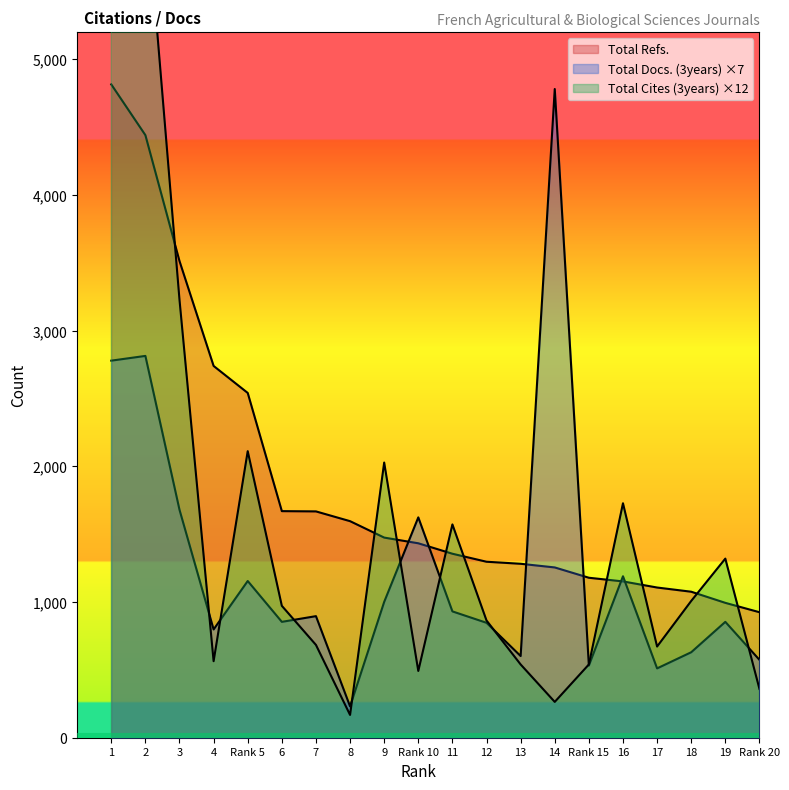

List the series in order of their peak value, highest first.

Total Cites (3years), Total Refs., Total Docs. (3years)